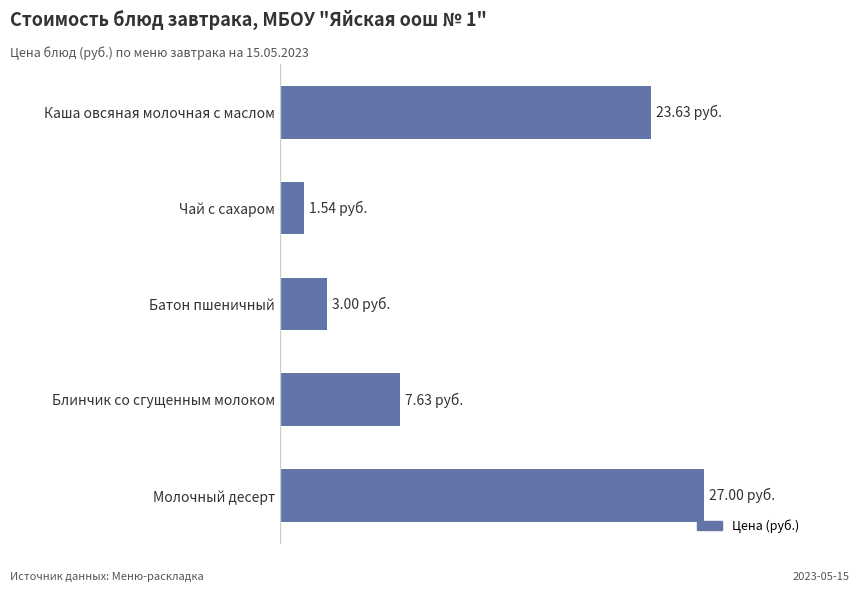

What is the greatest value displayed?

27.0